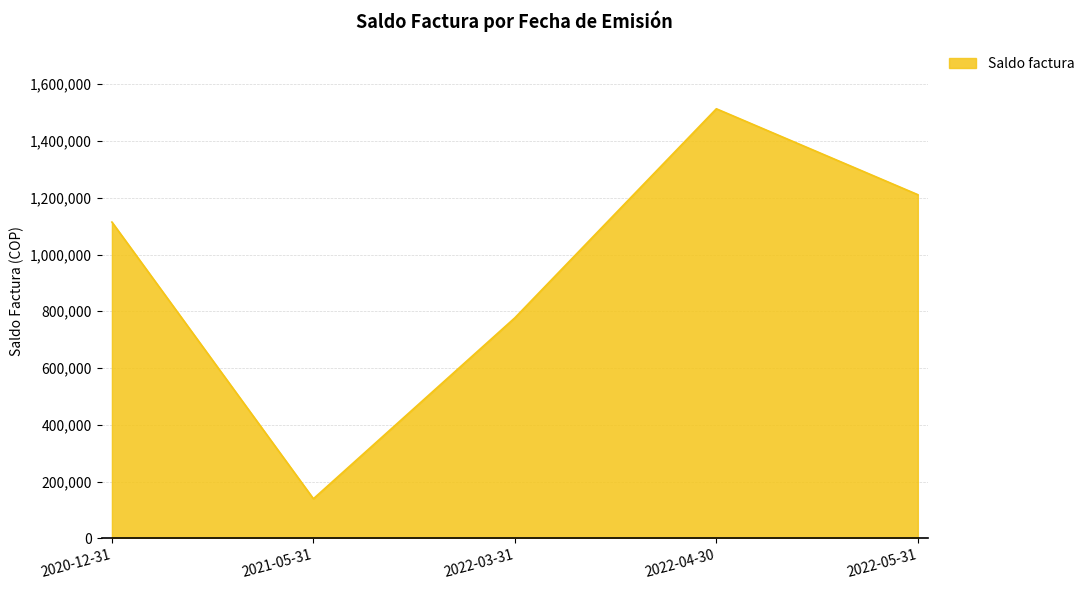

Count the number of categories in the chart.

5